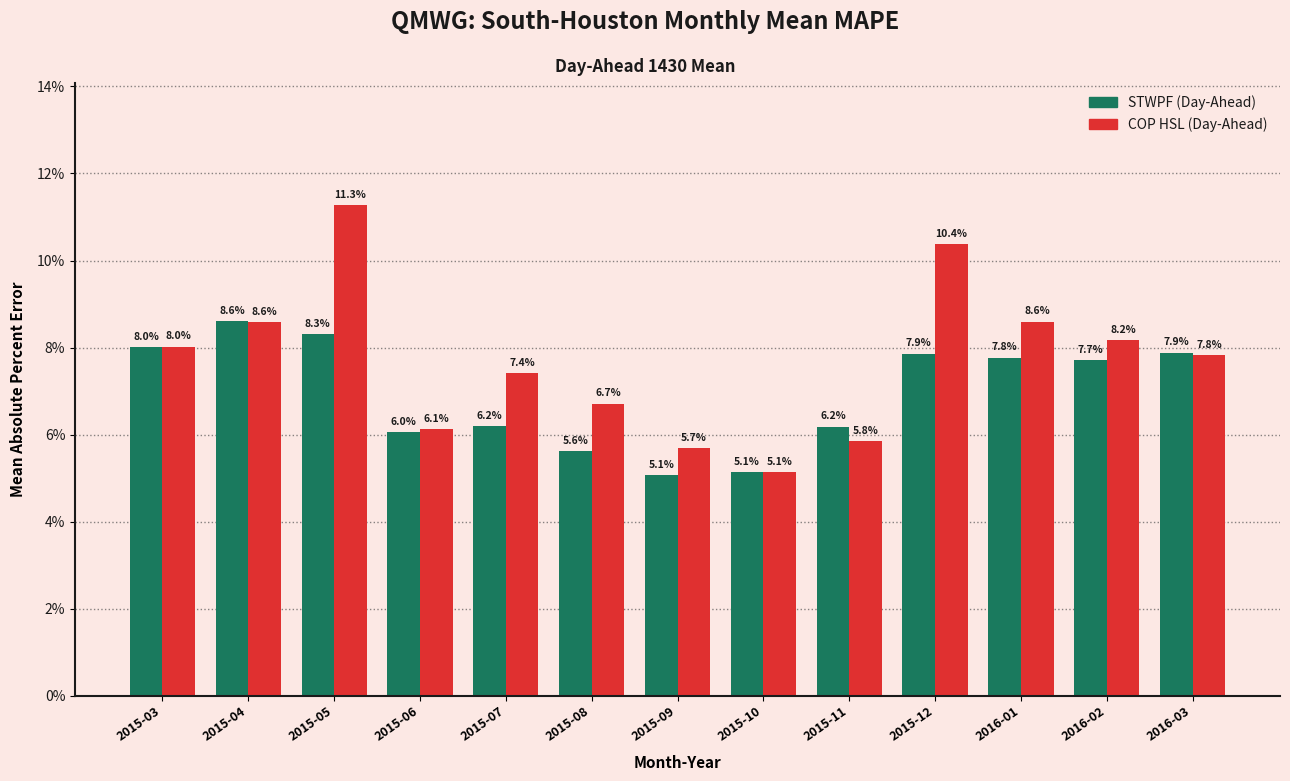

Are the bars horizontal?

No